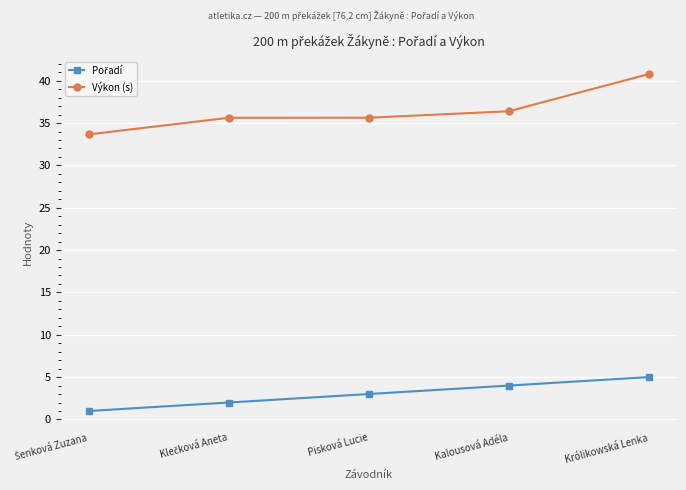

What is the value of the Výkon (s) point at the 4th from the left?

36.4